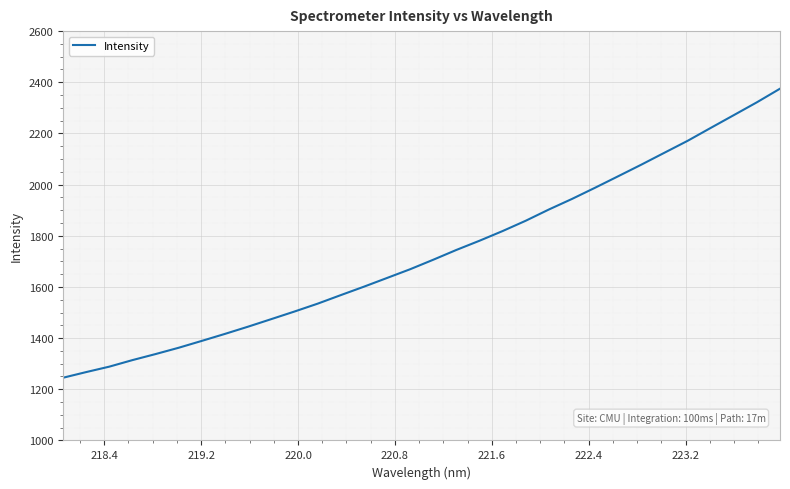

What is the smallest value displayed?

1245.1